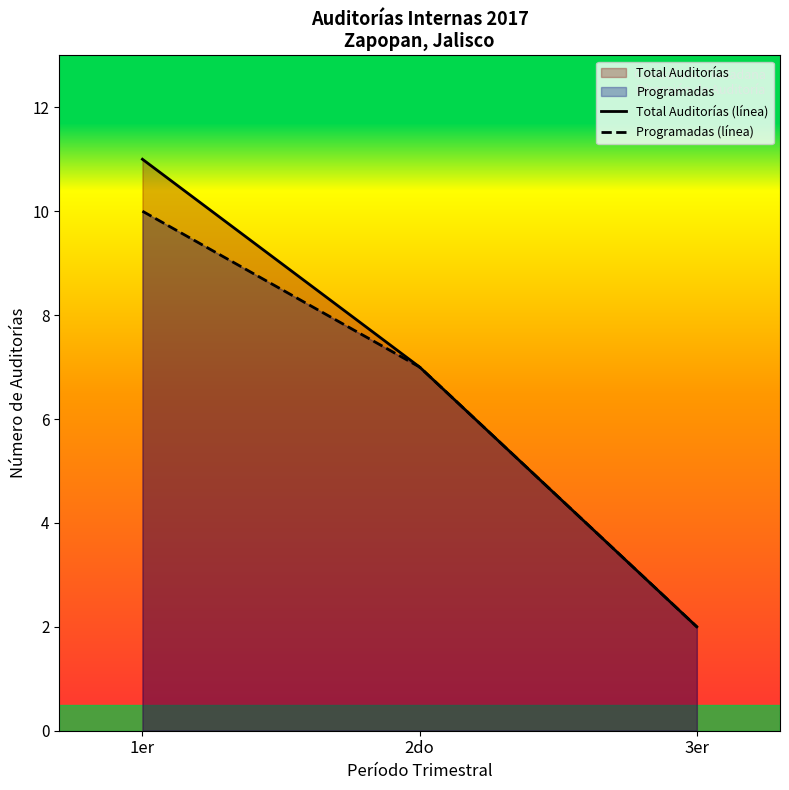

Count the Numero de Auditoria values in the range 2 to 11.

3